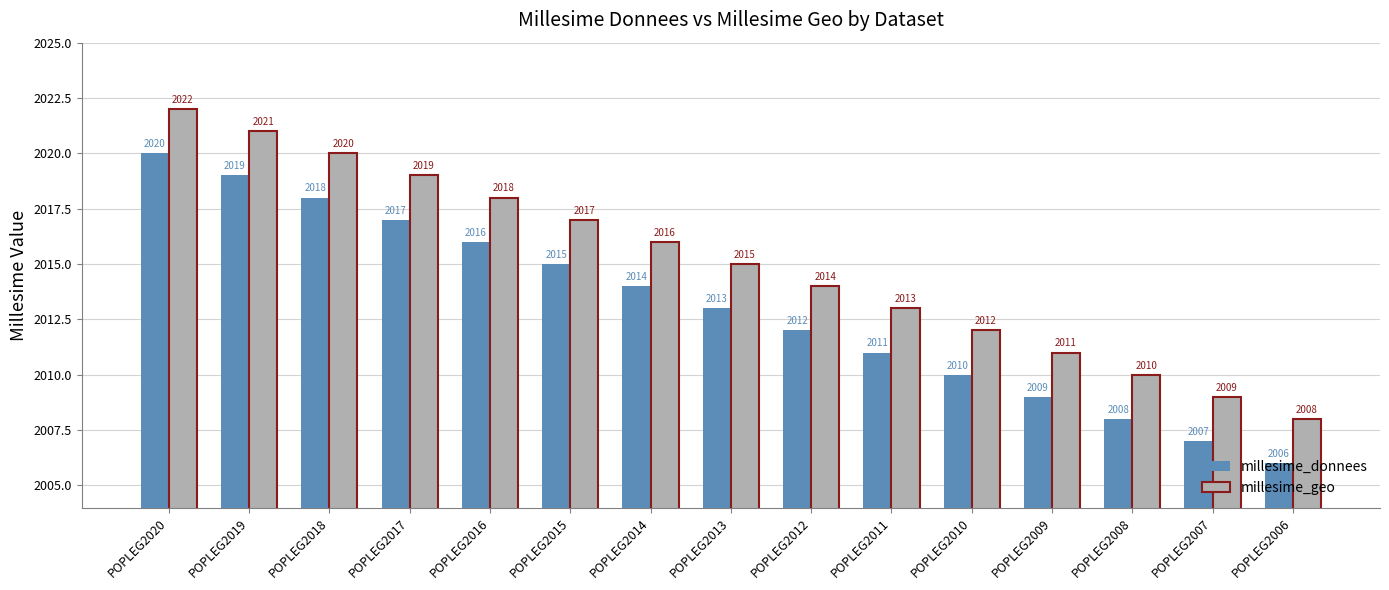

What is the difference between the highest and lowest values at POPLEG2008?

2